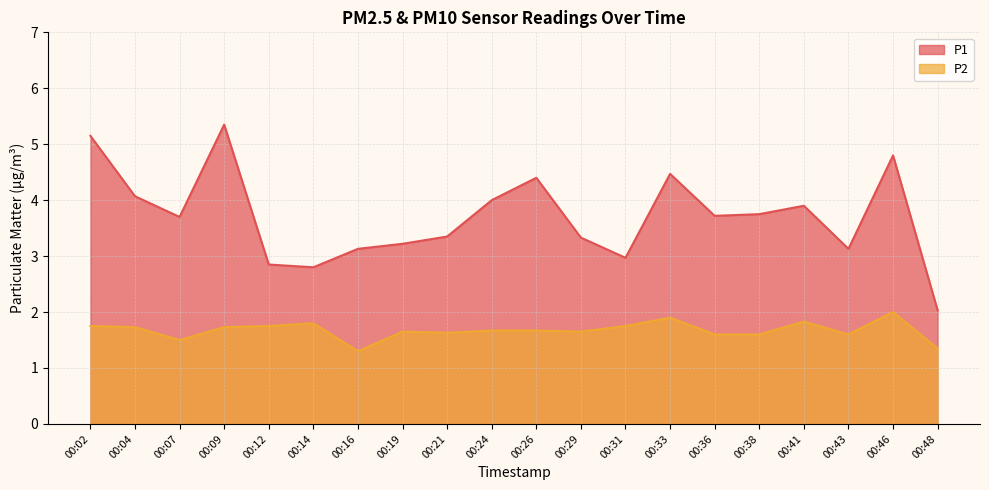

Rank the series by their average value, from highest to lowest.

P1, P2